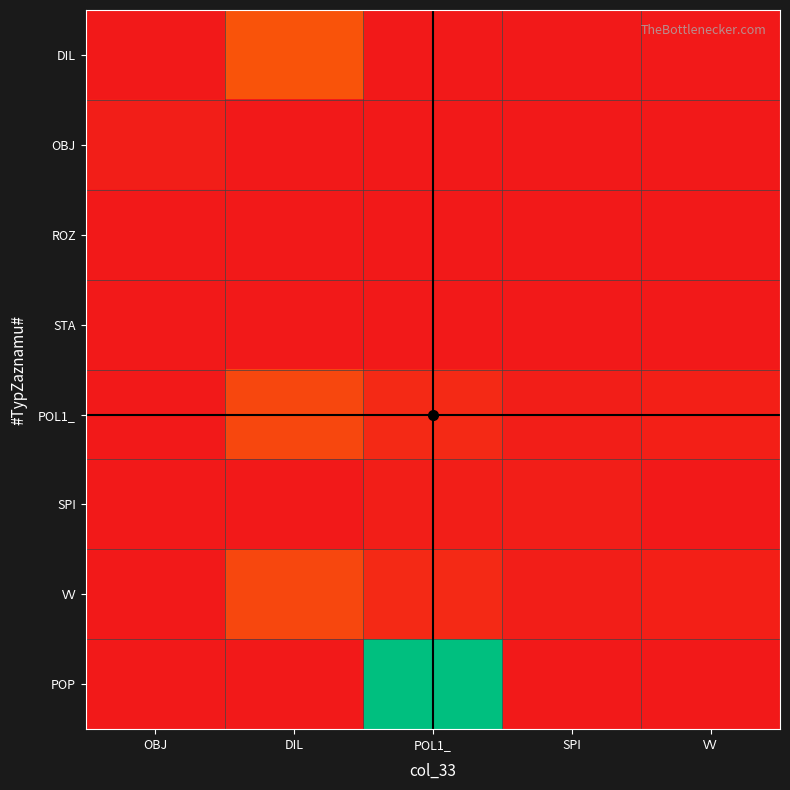

At VV, list the series in order from largest to smallest.

POL1_, VV, DIL, OBJ, ROZ, STA, SPI, POP